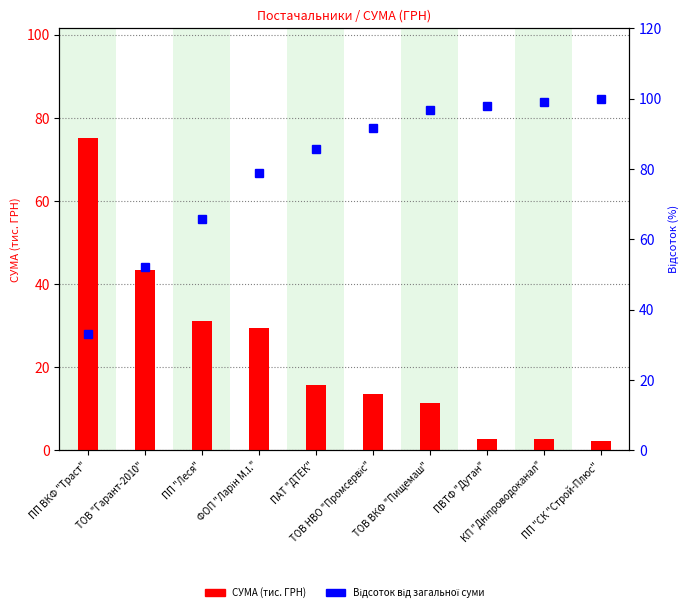

Is the value of Відсоток від загальної суми at ТОВ "Гарант-2010" greater than the value of СУМА (тис. ГРН) at ФОП "Ларін М.І."?

Yes